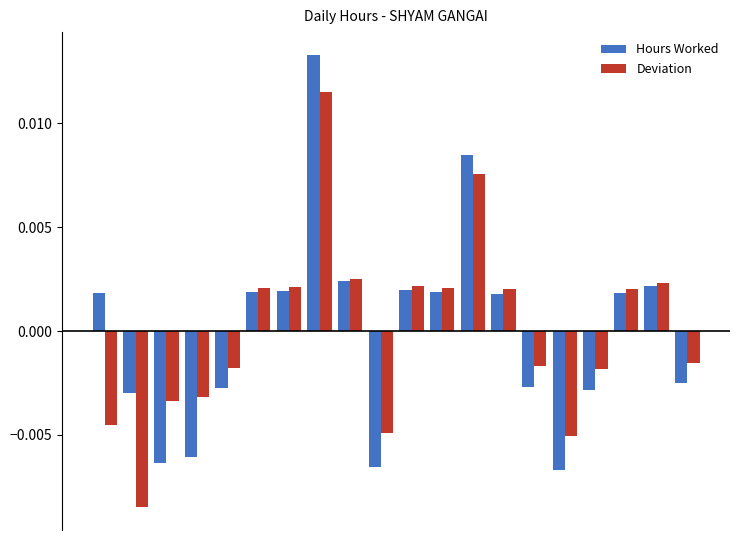

Does the chart contain any negative values?

Yes